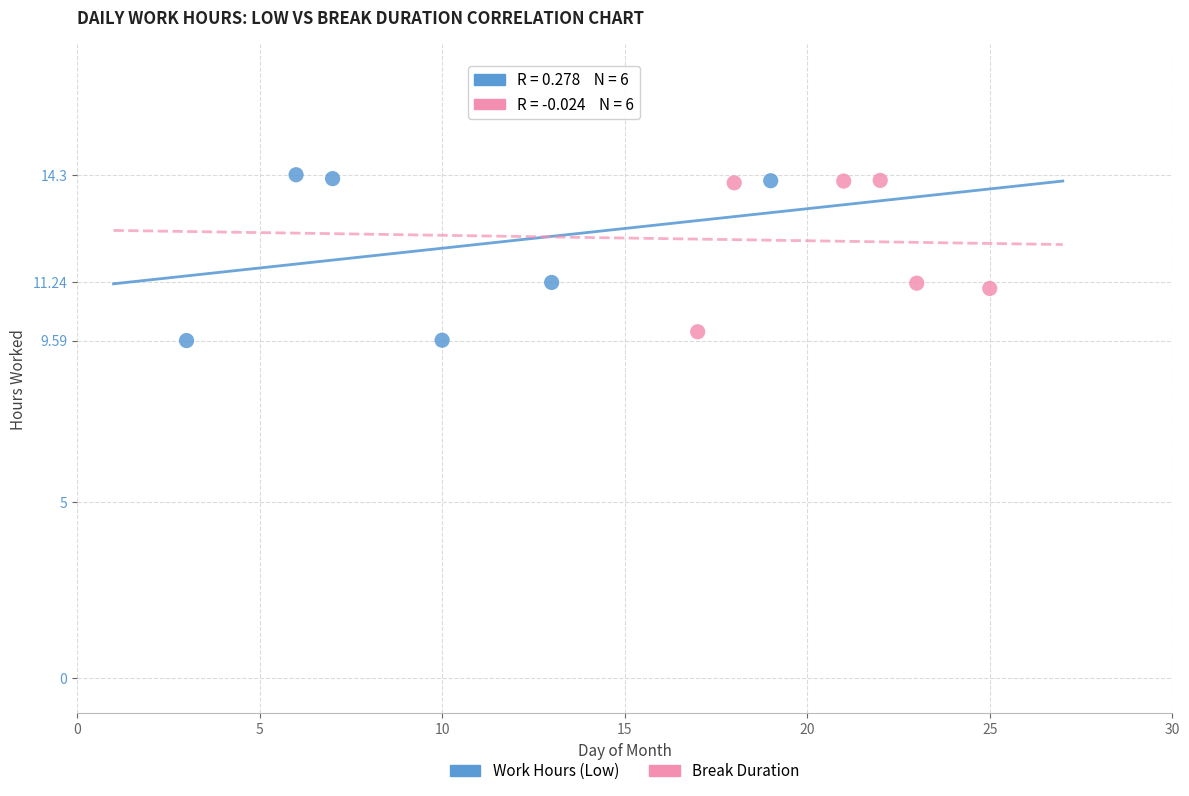

Which series contains the lowest Y value?

Work Hours (Low)